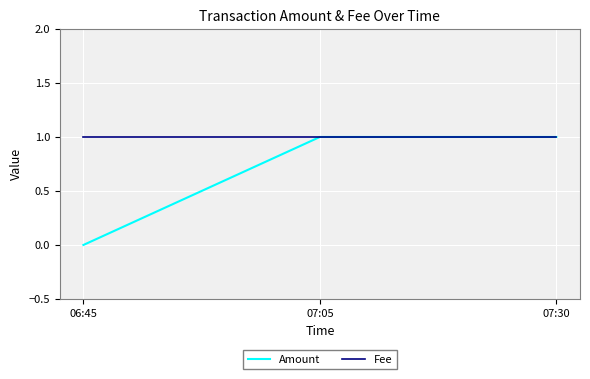

What position from the right is 07:30?

1